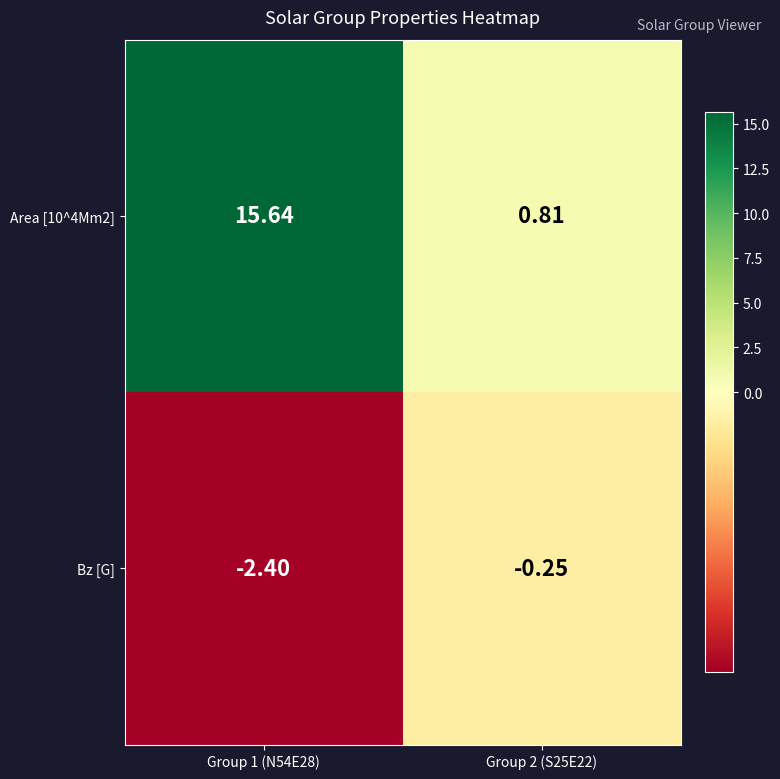

Is the value of Area [10^4Mm2] at Group 2 (S25E22) greater than the value of Bz [G] at Group 1 (N54E28)?

Yes